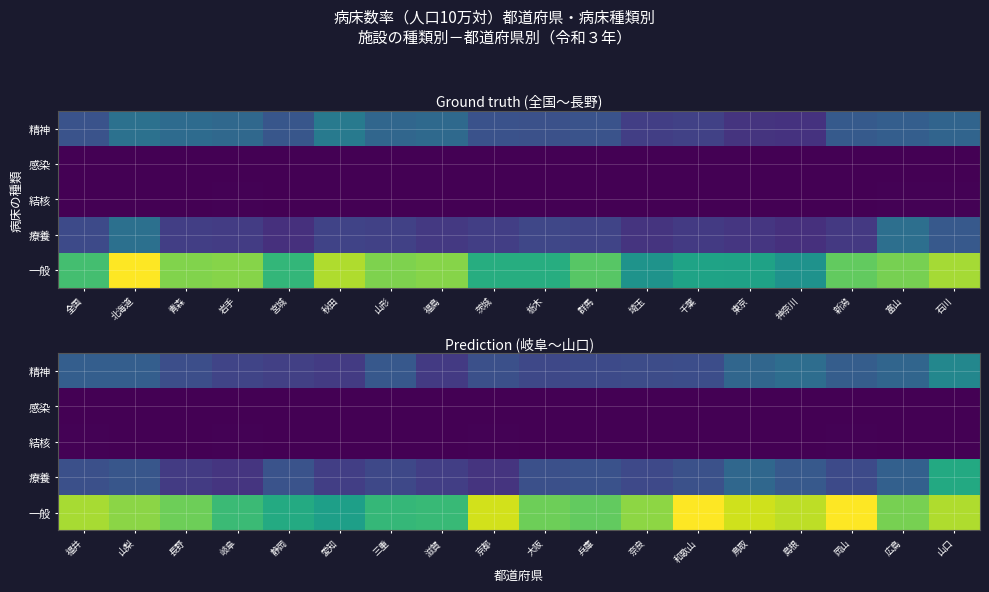

The value of 療養 at 山梨 is 252.9. True or false?

True